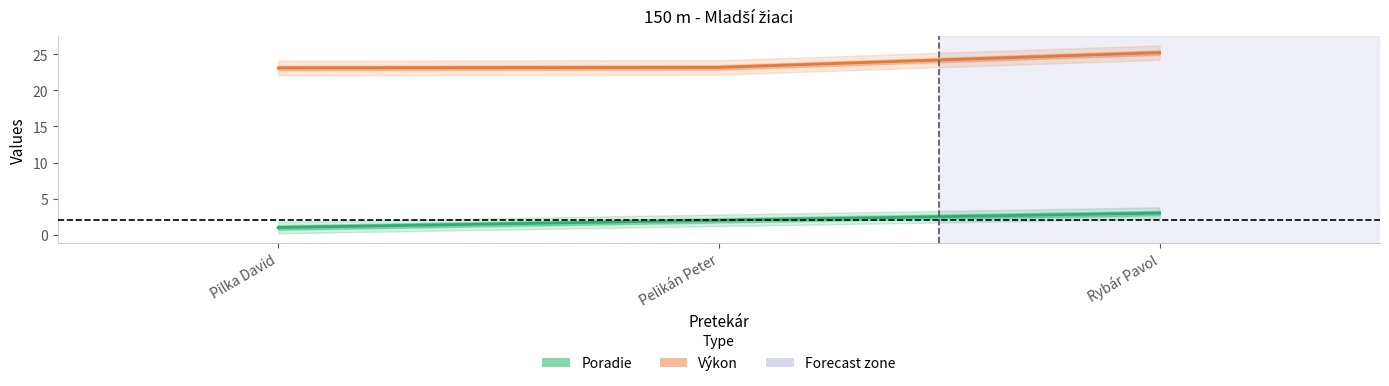

Which category has the highest value across all series?

Rybár Pavol